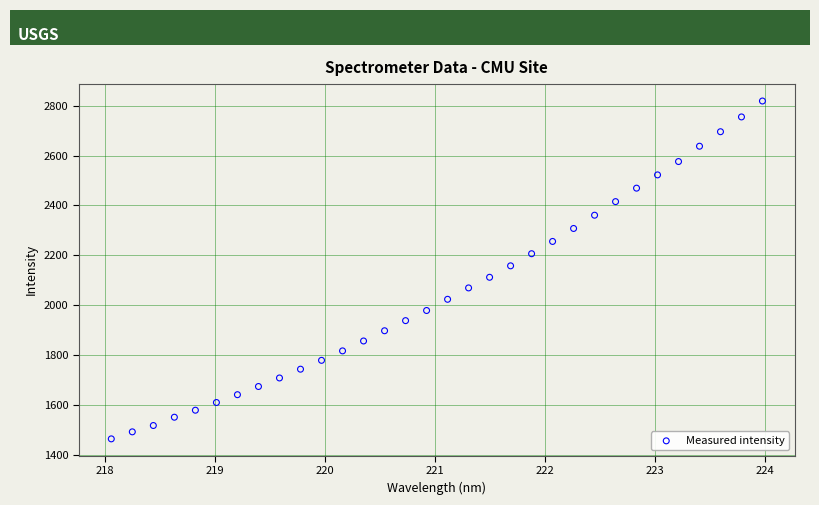

What is the range of Y values (max minus min)?

1353.1